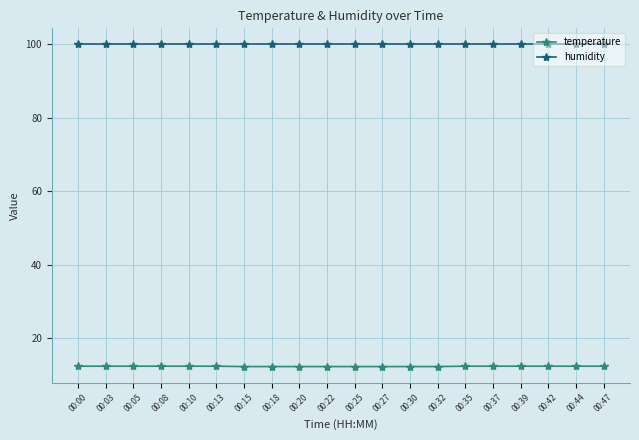

What is the maximum value for humidity?

99.9